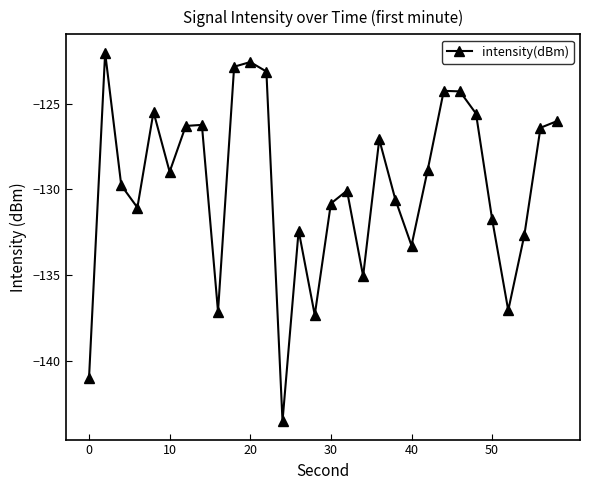

What is the value of the 25th point from the left?

-125.6